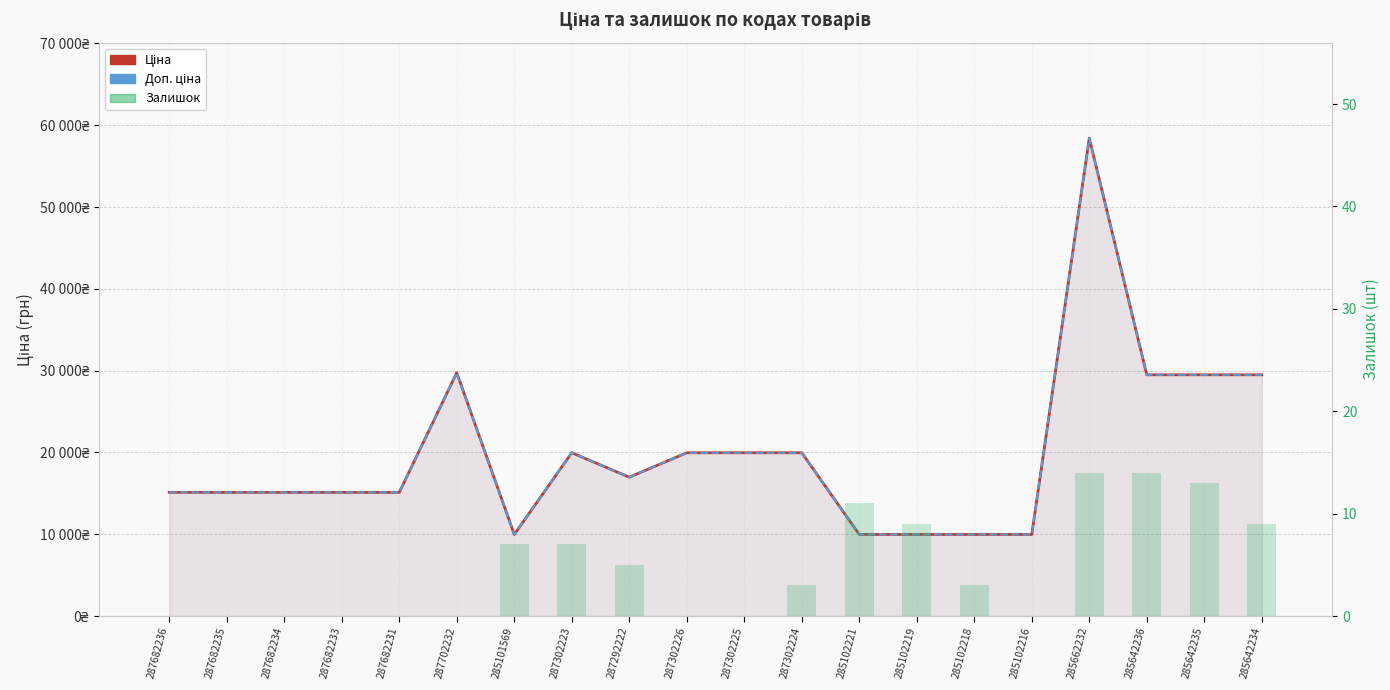

Between 285101569 and 287682231, which is larger?

287682231